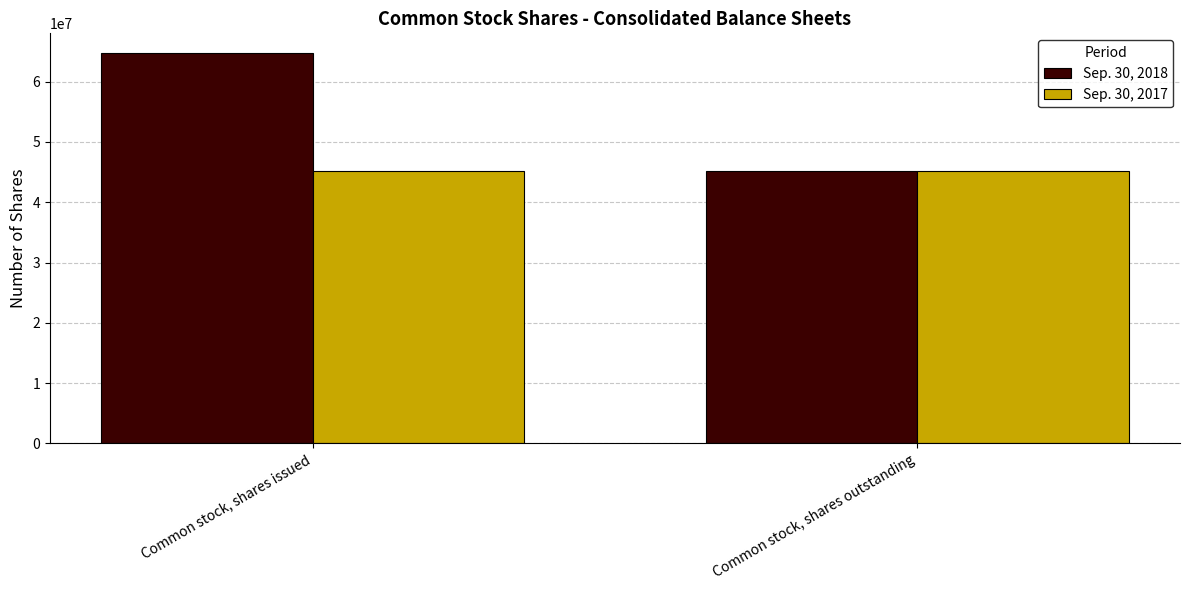

How many values in the Sep. 30, 2018 series are below 64778050?

1